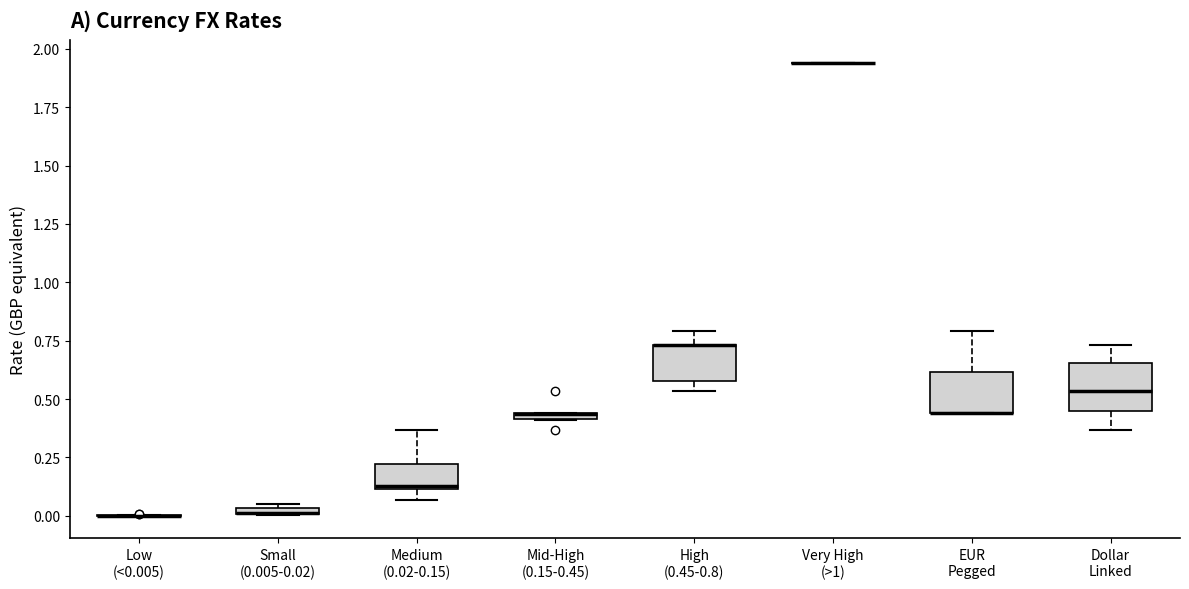

Where is the upper edge of the box for Small (0.005-0.02) on the y-axis? The values are not printed on the chart, so give them approximately, as read against the axis.

0.05